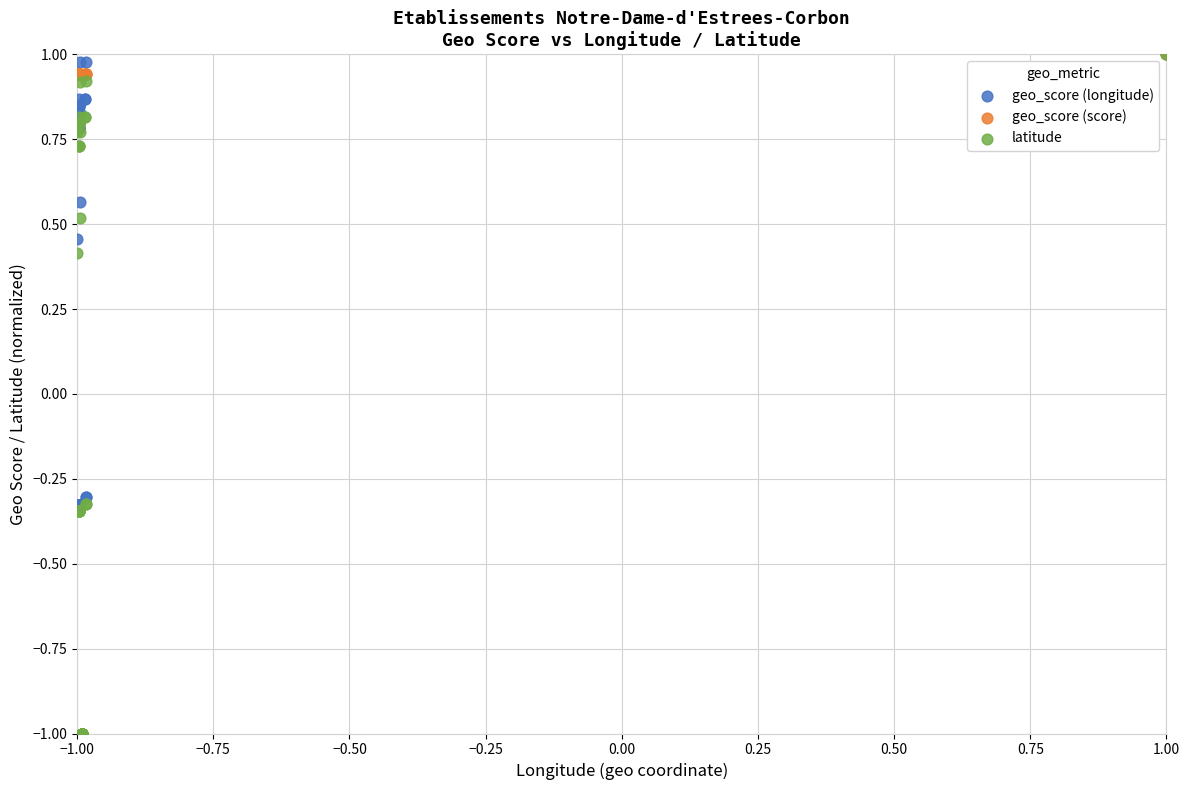

What are all the series names shown in the legend?

geo_score (longitude), geo_score (score), latitude